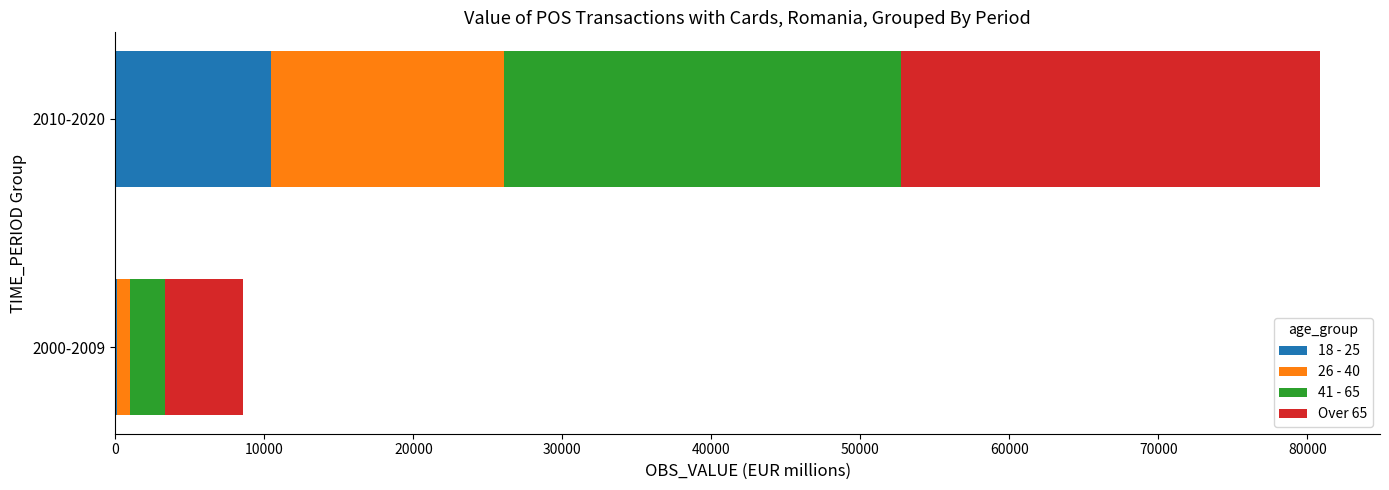

The 18 - 25 series shows 2612.7 at 2010-2020. True or false?

False